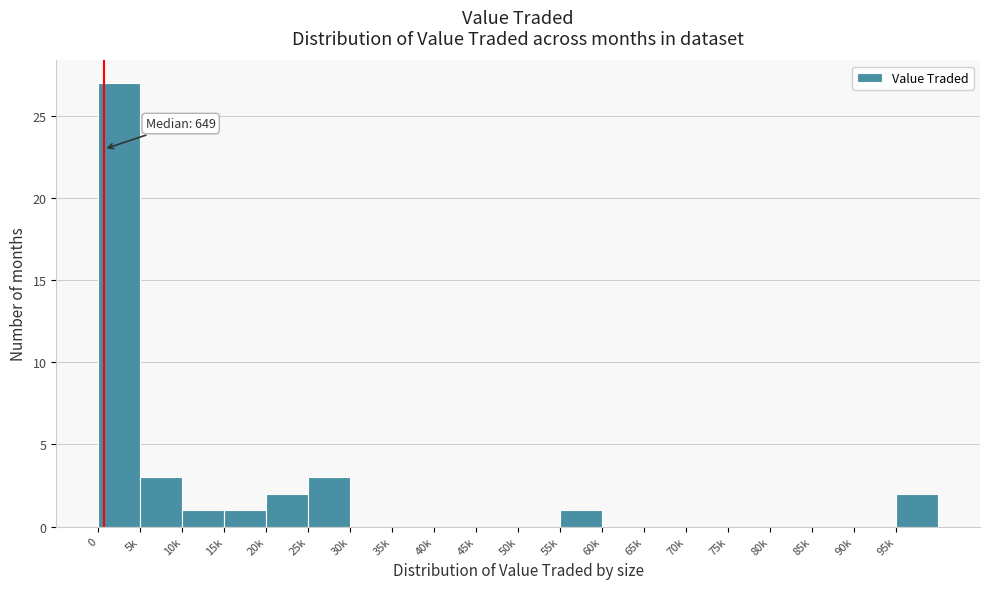

Reading left to right, transcribe all the data shown in this chart.

0=27	5k=3	10k=1	15k=1	20k=2	25k=3	30k=0	35k=0	40k=0	45k=0	50k=0	55k=1	60k=0	65k=0	70k=0	75k=0	80k=0	85k=0	90k=0	95k=2